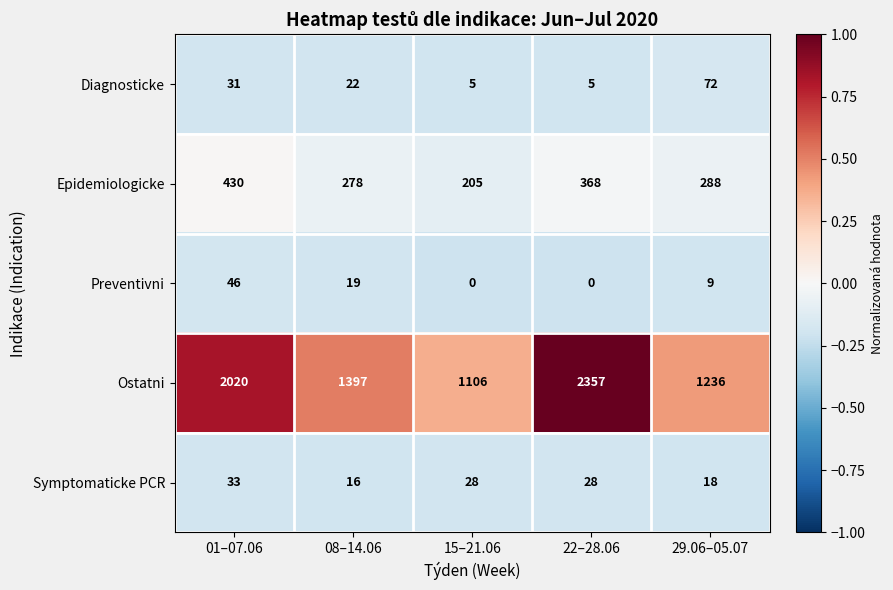

What is the minimum value for Symptomaticke PCR?

16